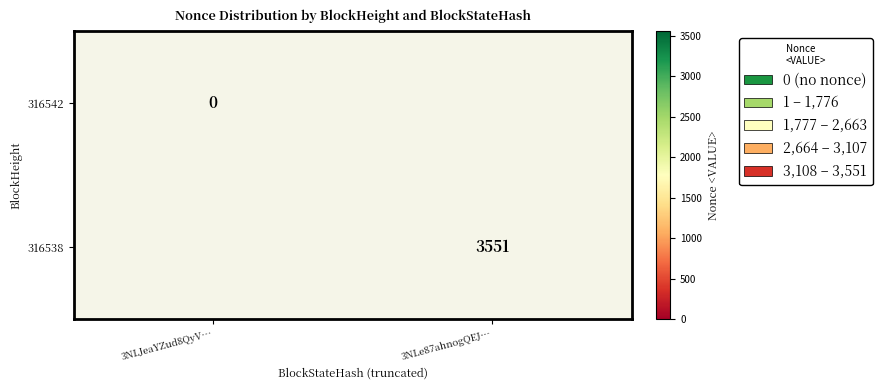

At which category does the chart reach its minimum across all series?

3NLJeaYZud8QyV…